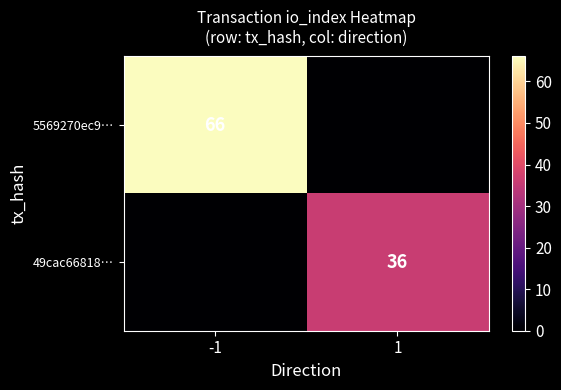

Is the value of 49cac66818… at 1 greater than the value of 5569270ec9… at -1?

No